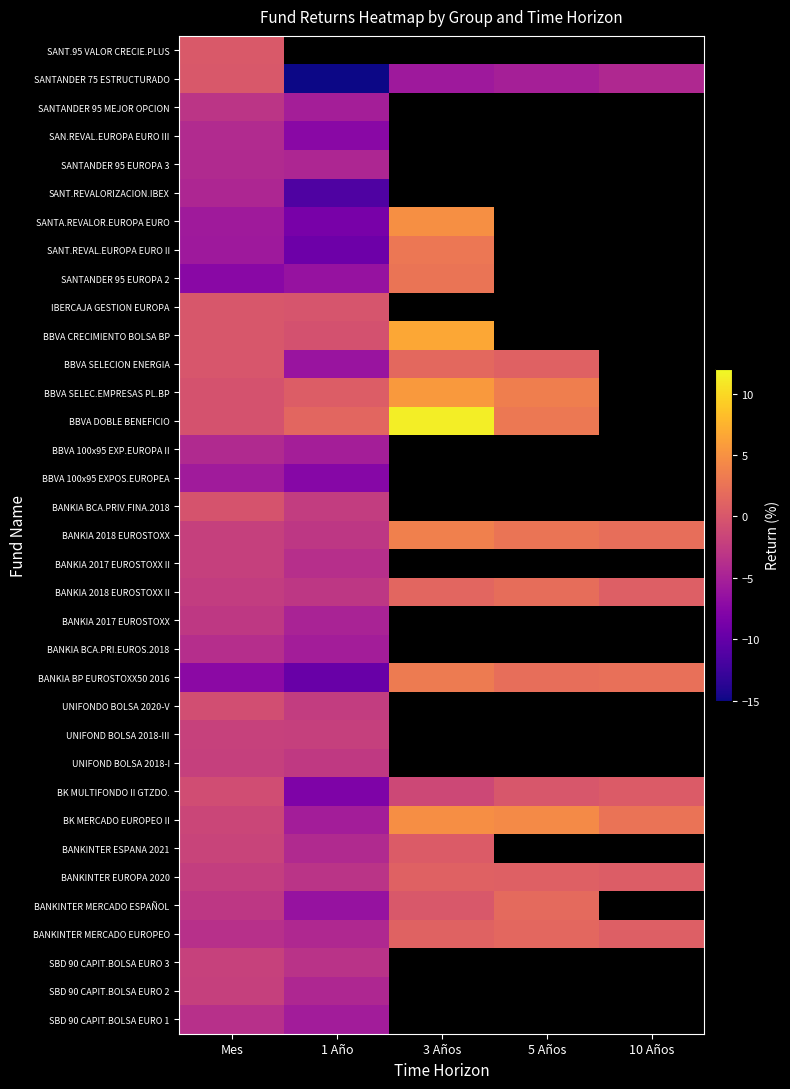

True or false: BANKIA 2017 EUROSTOXX has a value of -4.4 at Mes.

False